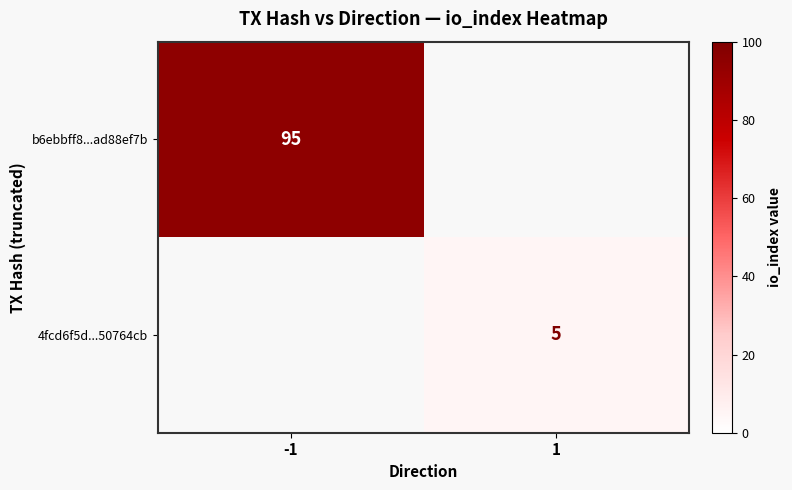

The value of 4fcd6f5d...50764cb at 1 is 9. True or false?

False